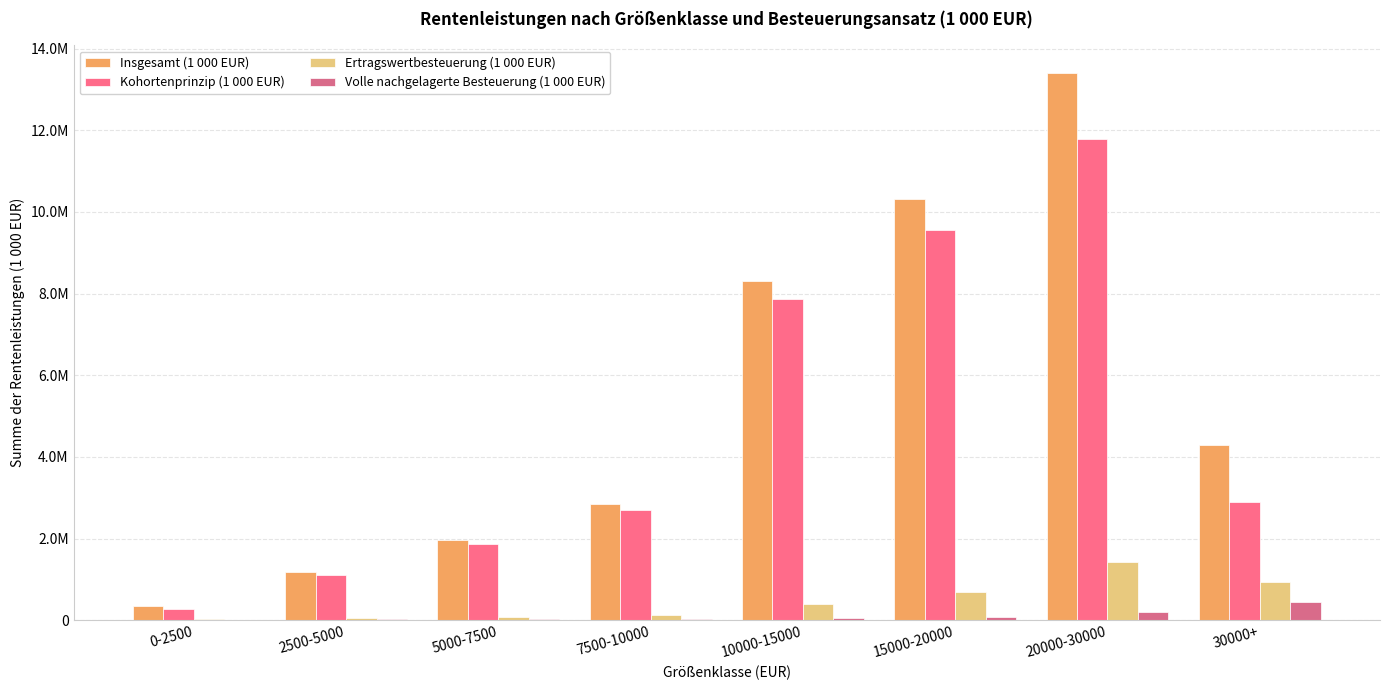

Are the bars grouped side by side (vs. stacked)?

Yes